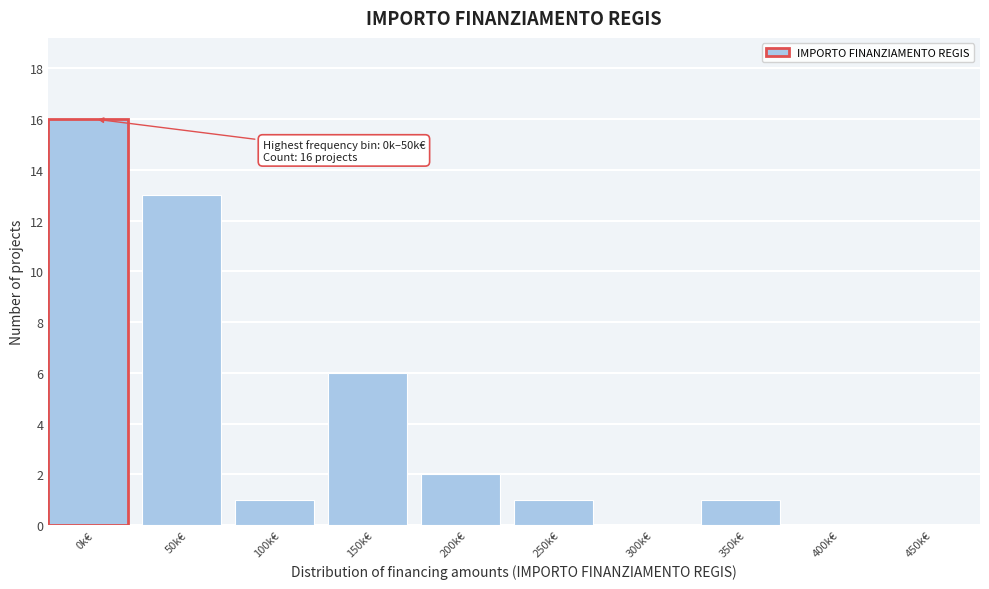

Reading right to left, extract all data points from this chart.

450k€=0	400k€=0	350k€=1	300k€=0	250k€=1	200k€=2	150k€=6	100k€=1	50k€=13	0k€=16